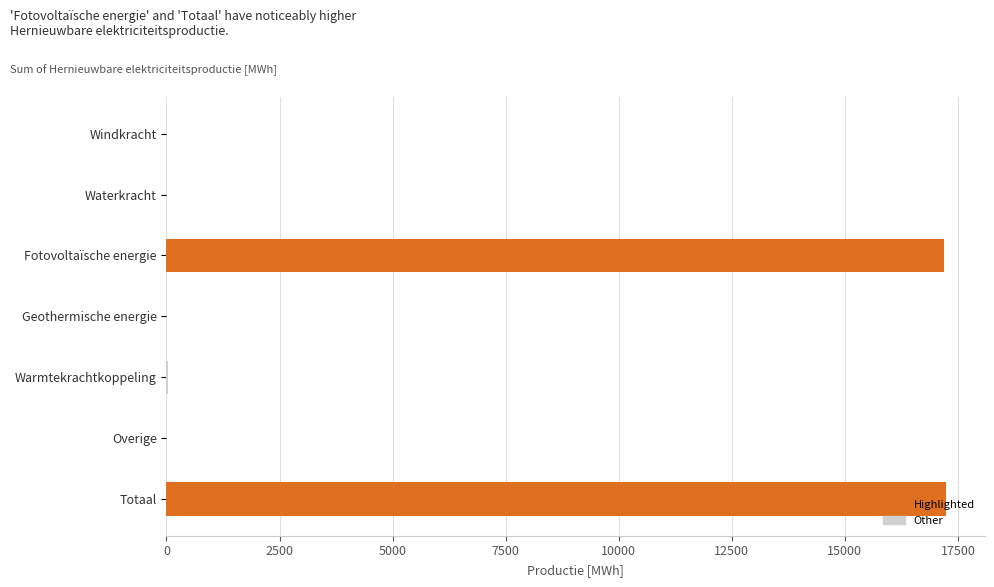

What is the sum of all values?

34476.0